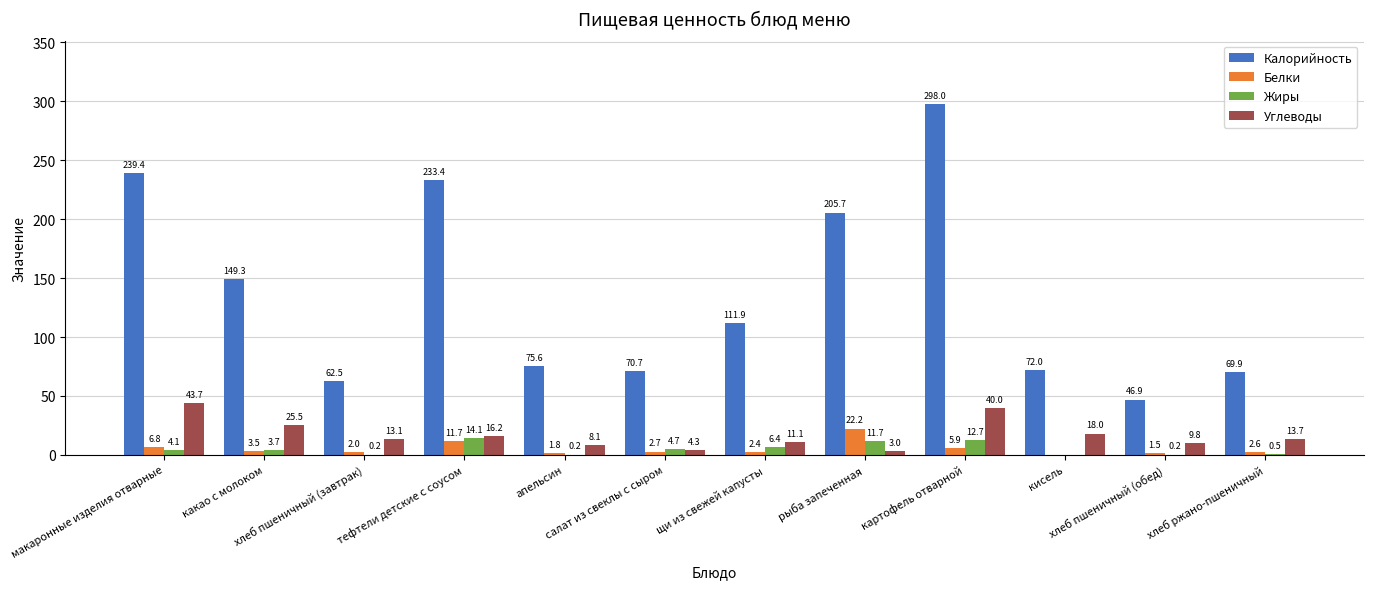

Reading left to right, extract all data points from this chart.

Калорийность: 239.4	149.3	62.5	233.4	75.6	70.7	111.9	205.7	298.0	72.0	46.9	69.9
Белки: 6.8	3.5	2.0	11.7	1.8	2.7	2.4	22.2	5.9	0.0	1.5	2.6
Жиры: 4.1	3.7	0.2	14.1	0.2	4.7	6.4	11.7	12.7	0.0	0.2	0.5
Углеводы: 43.7	25.5	13.1	16.2	8.1	4.3	11.1	3.0	40.0	18.0	9.8	13.7